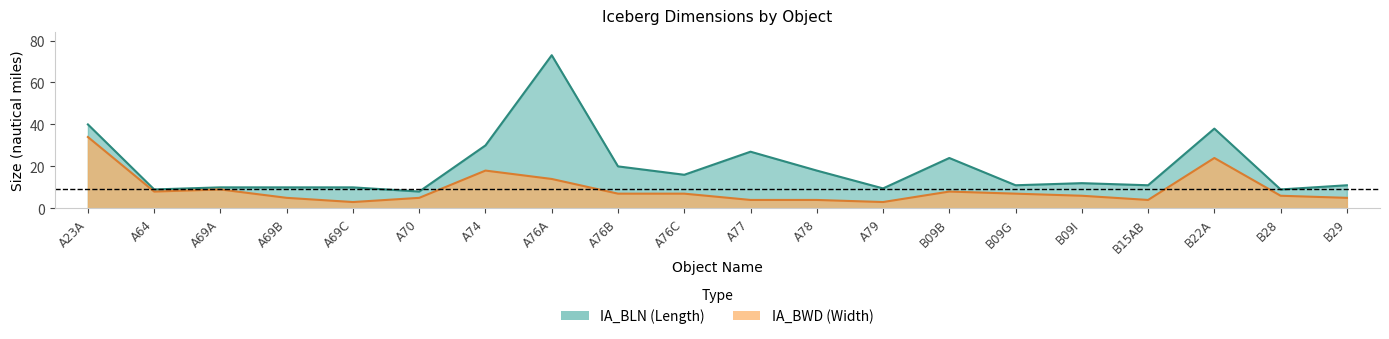

Is it true that IA_BWD equals 4.3 at A69C?

False